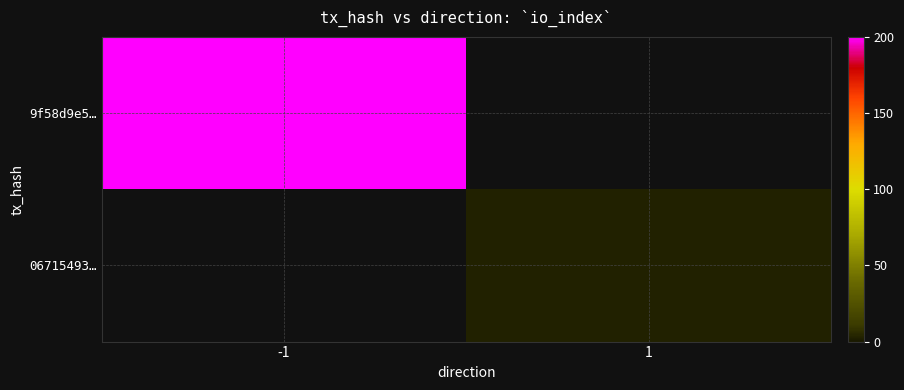

Reading left to right, extract all data points from this chart.

9f58d9e5…: -1=200	1=0
06715493…: -1=0	1=3